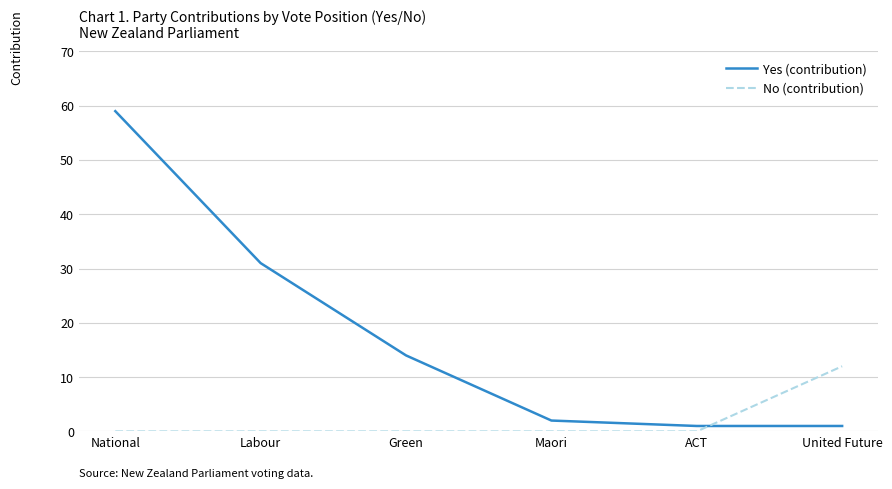

Reading left to right, list all the values displayed in this chart.

Yes (contribution): 59	31	14	2	1	1
No (contribution): 0	0	0	0	0	12